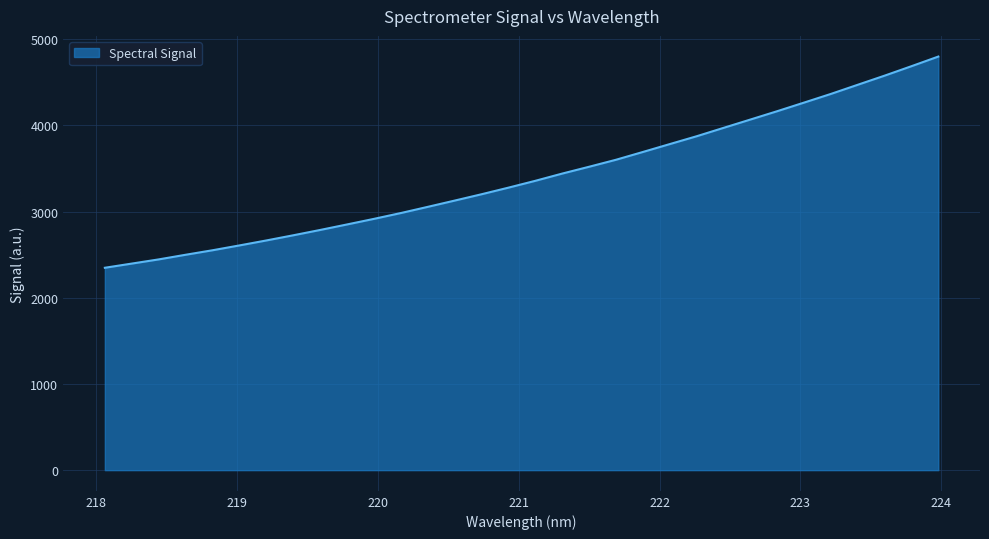

What is the minimum value shown in the chart?

2348.6